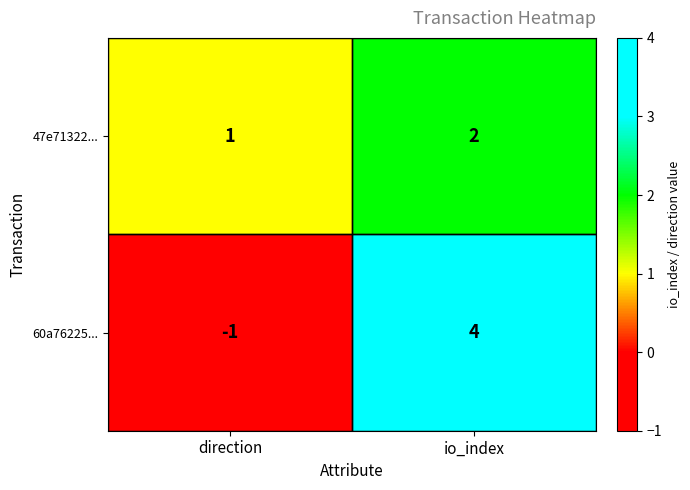

List the series in order of their peak value, highest first.

60a76225..., 47e71322...